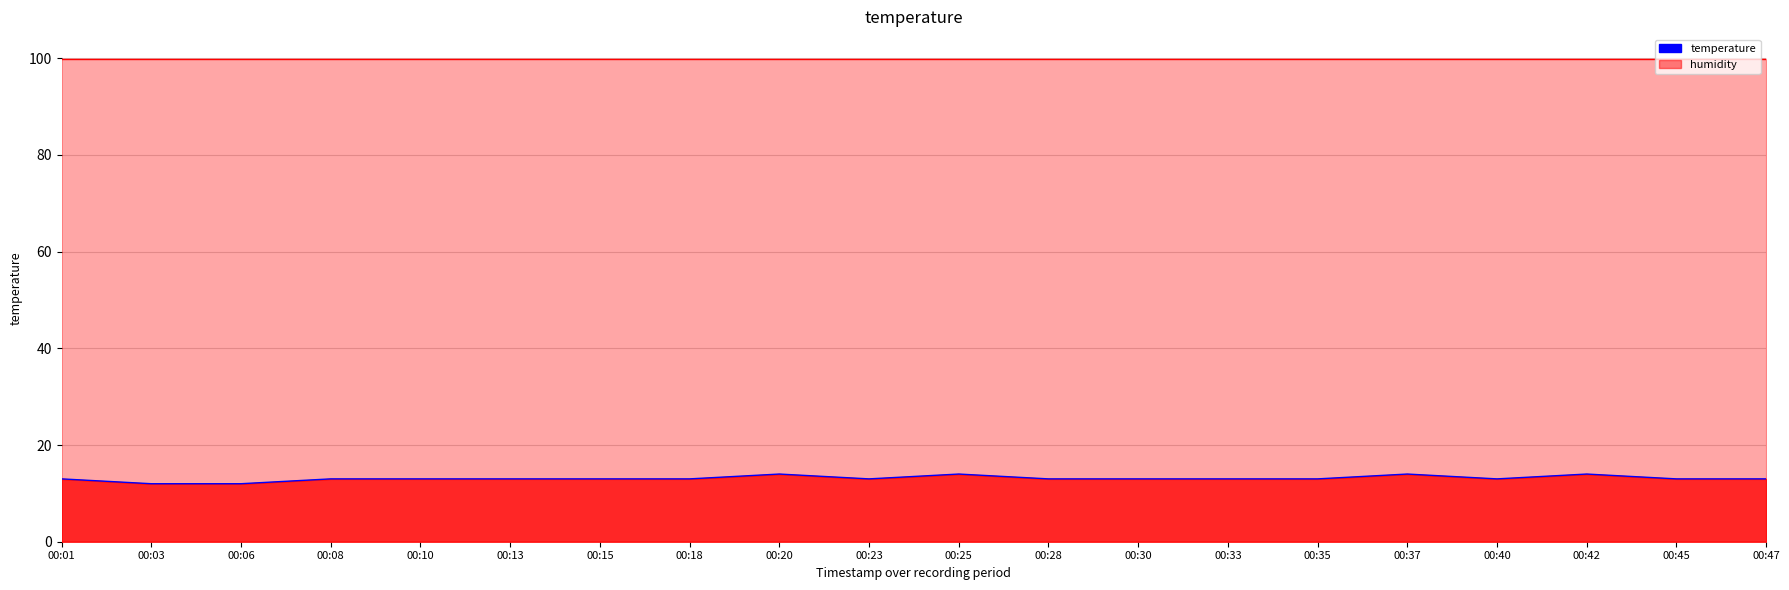

How many interior local valleys does the temperature-line series have?

2